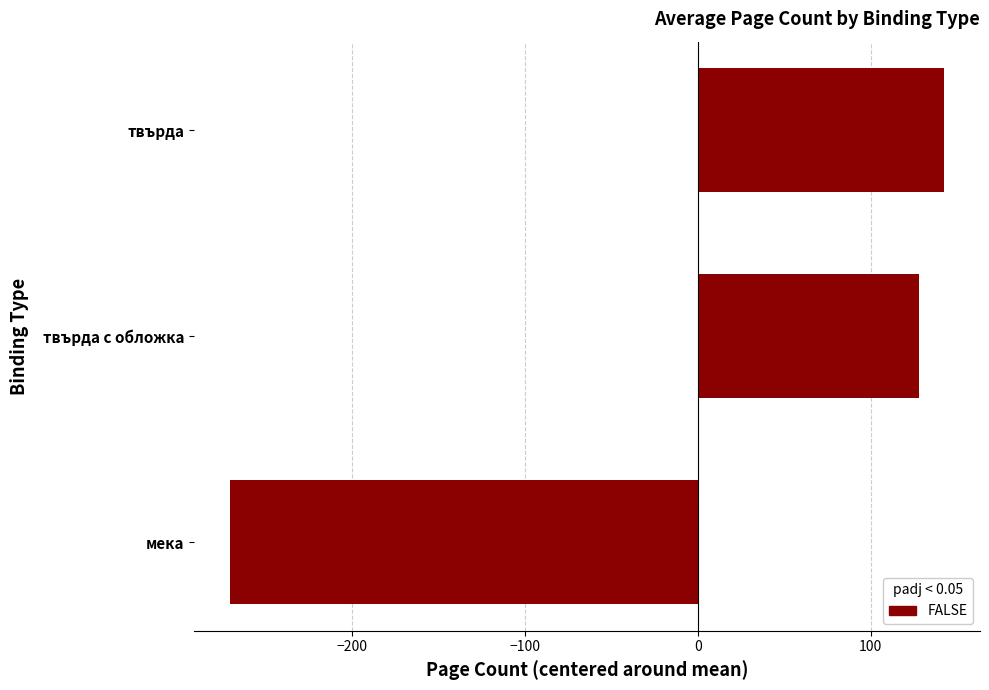

Reading top to bottom, list all the values displayed in this chart.

твърда=142.5	твърда с обложка=128.0	мека=-270.5